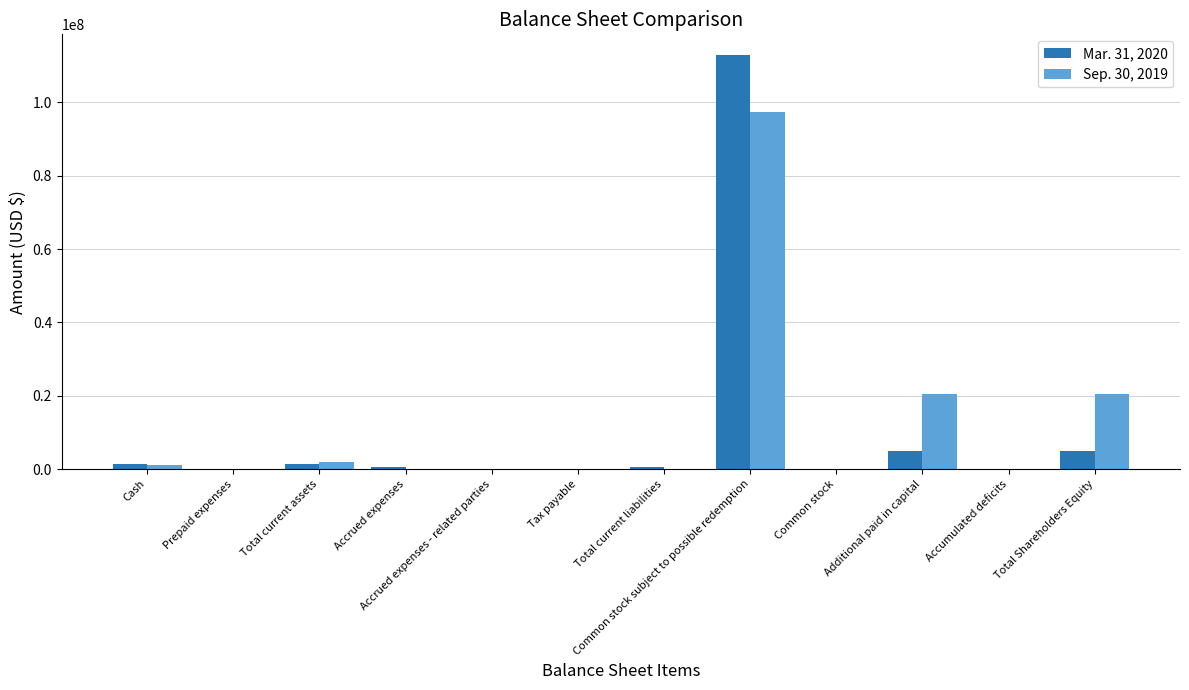

The Sep. 30, 2019 series shows 6402379 at Total Shareholders Equity. True or false?

False